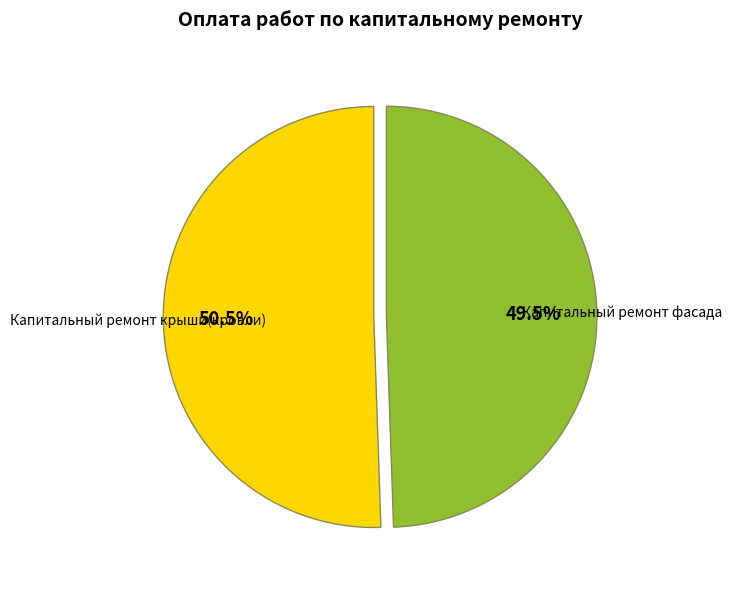

Does Капитальный ремонт крыши(кровли) account for over 50% of the chart?

Yes